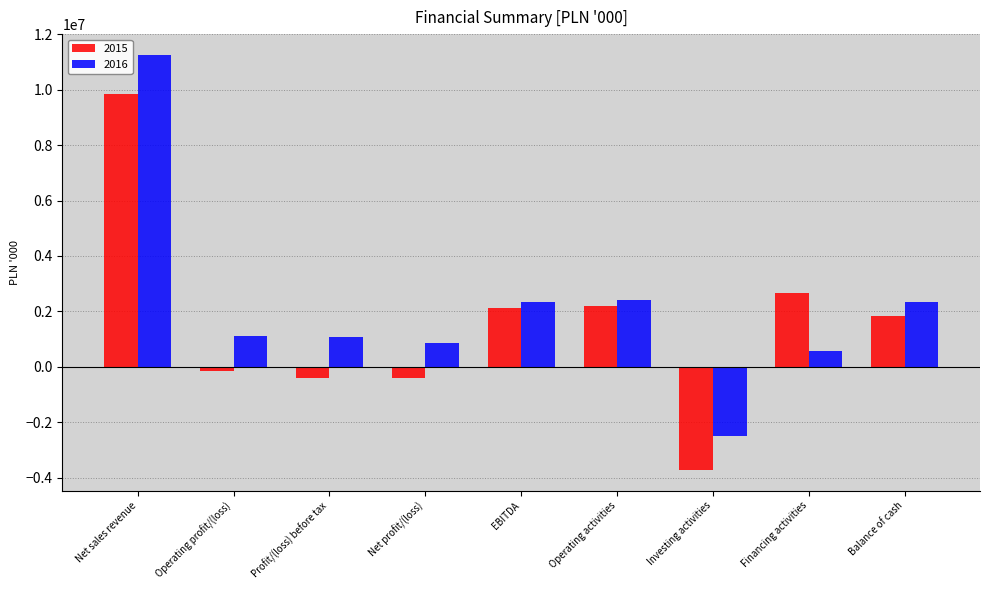

Which series has the largest total across all categories?

2016